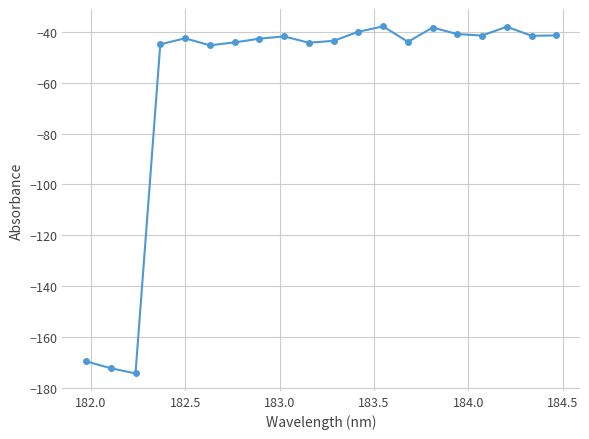

What is the greatest value displayed?

-37.8